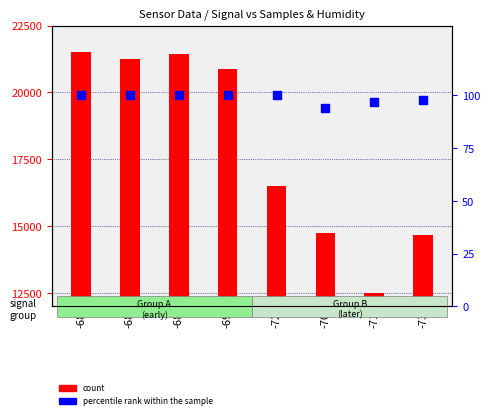

What are all the series names shown in the legend?

count, percentile rank within the sample